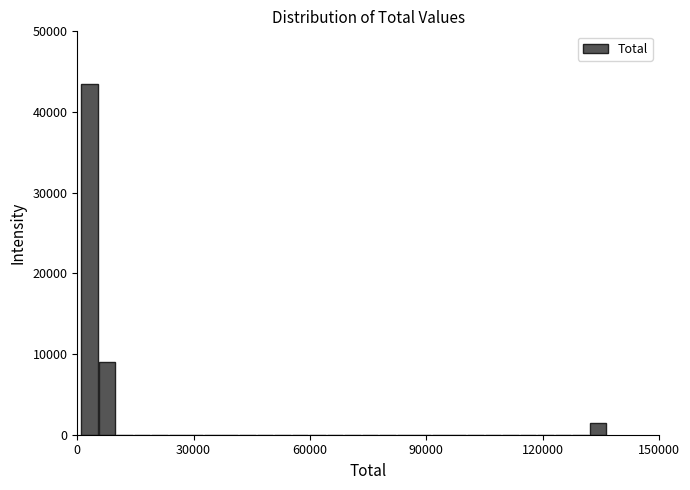

Read against the x-axis, roughly where is the centre of the tallest bar?

5000